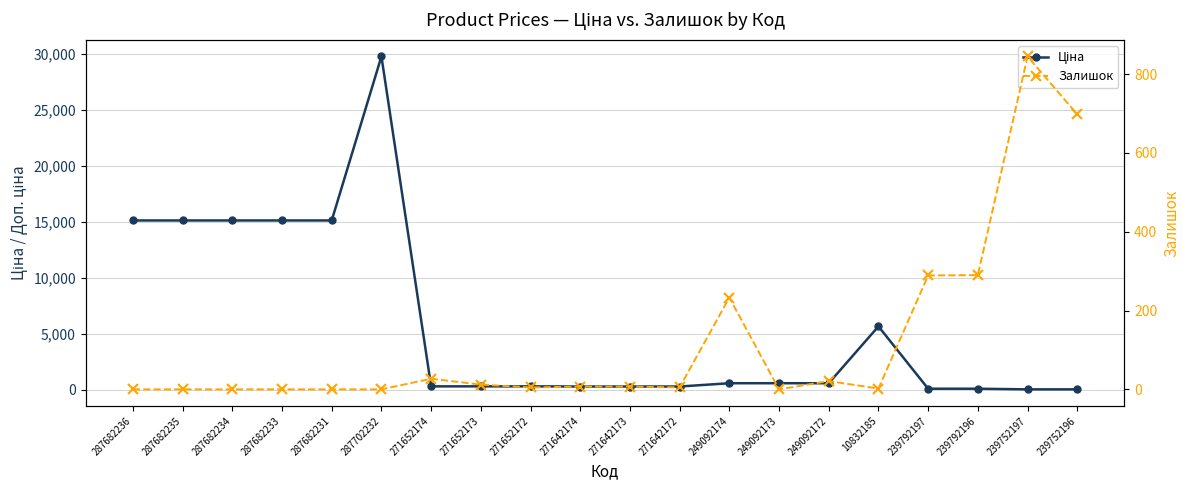

Which series ends up on top after the final intersection of Залишок and Ціна?

Залишок